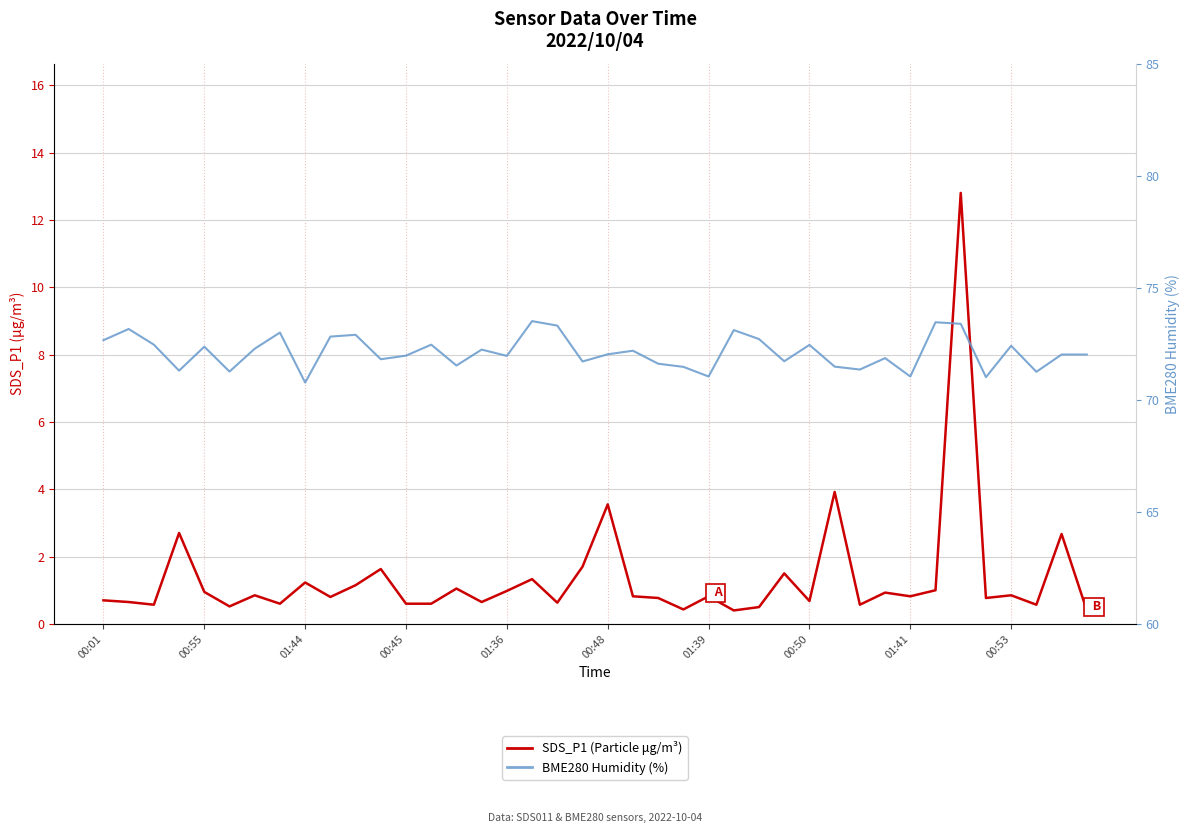

Which series has the largest total across all categories?

BME280 Humidity (%)